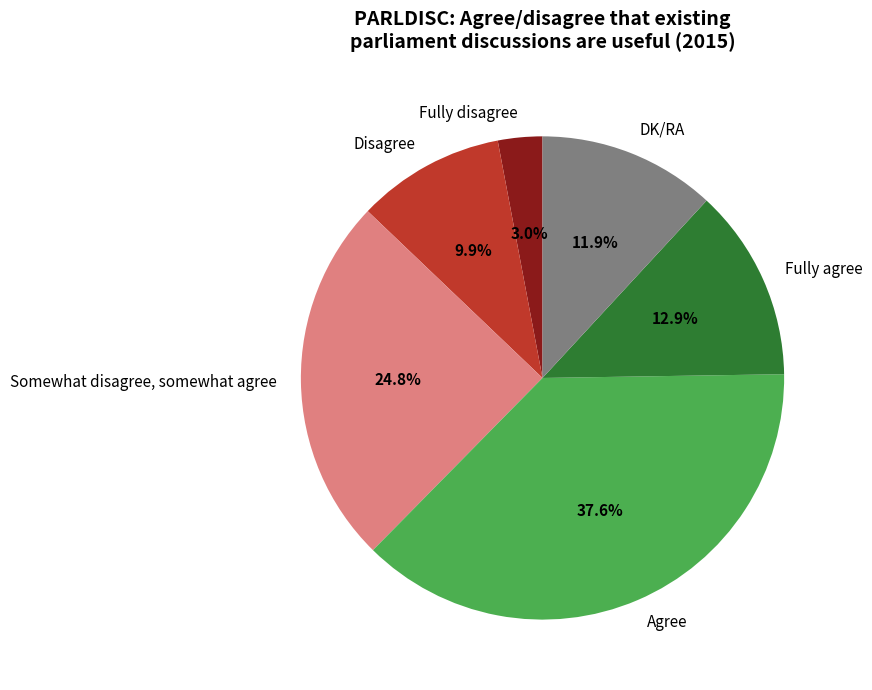

Rank the categories by value from highest to lowest.

Agree, Somewhat disagree, somewhat agree, Fully agree, DK/RA, Disagree, Fully disagree